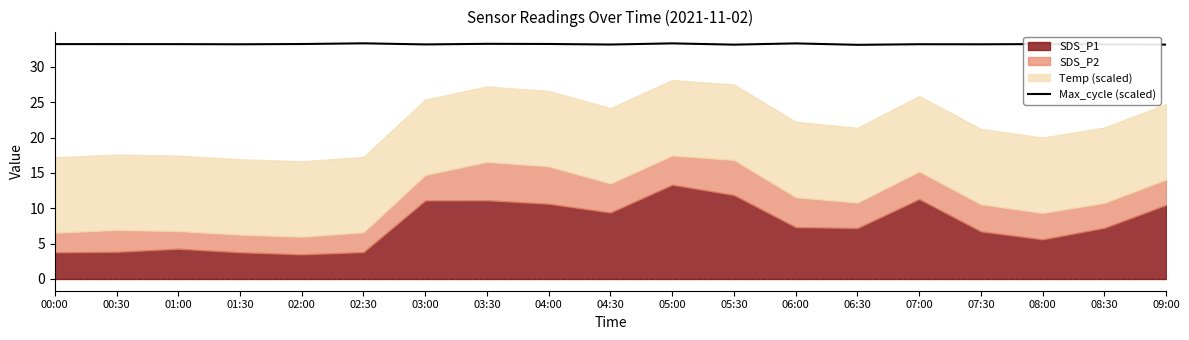

What is the highest value of the Max_cycle (scaled) series?

33.3